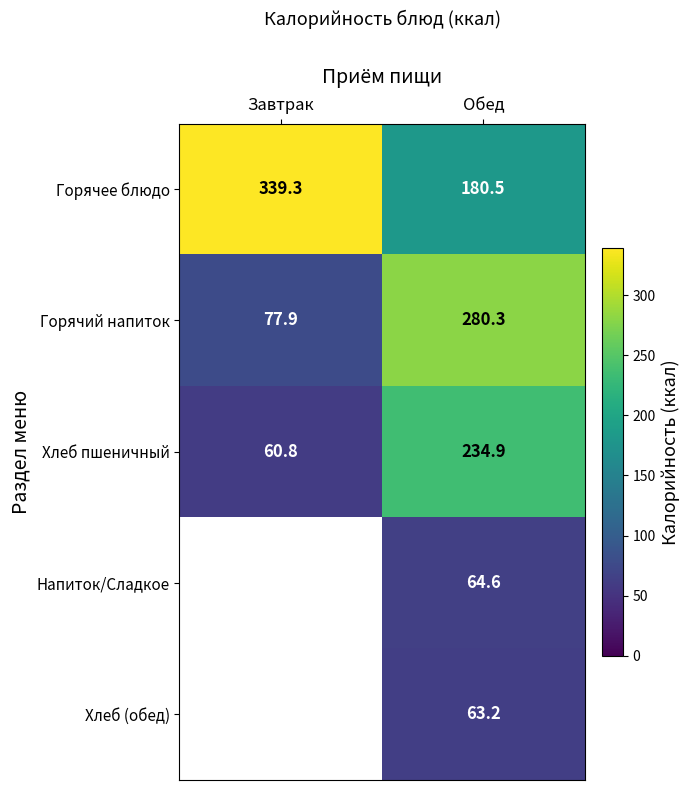

What is the maximum value for Хлеб (обед)?

63.2